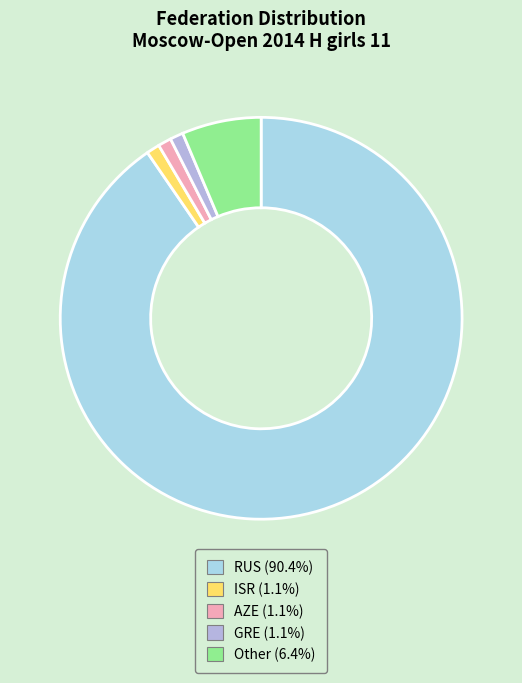

To the nearest percent, what percentage of the pie is RUS?

90%